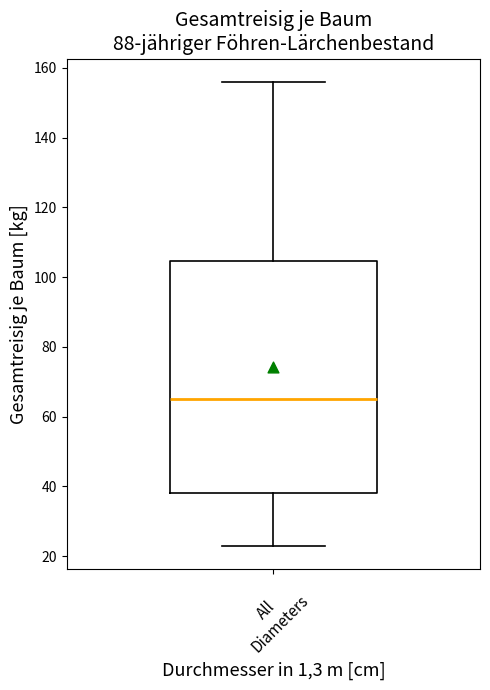

Where does the upper whisker of the box for All Diameters end on the y-axis? The values are not printed on the chart, so give them approximately, as read against the axis.

156